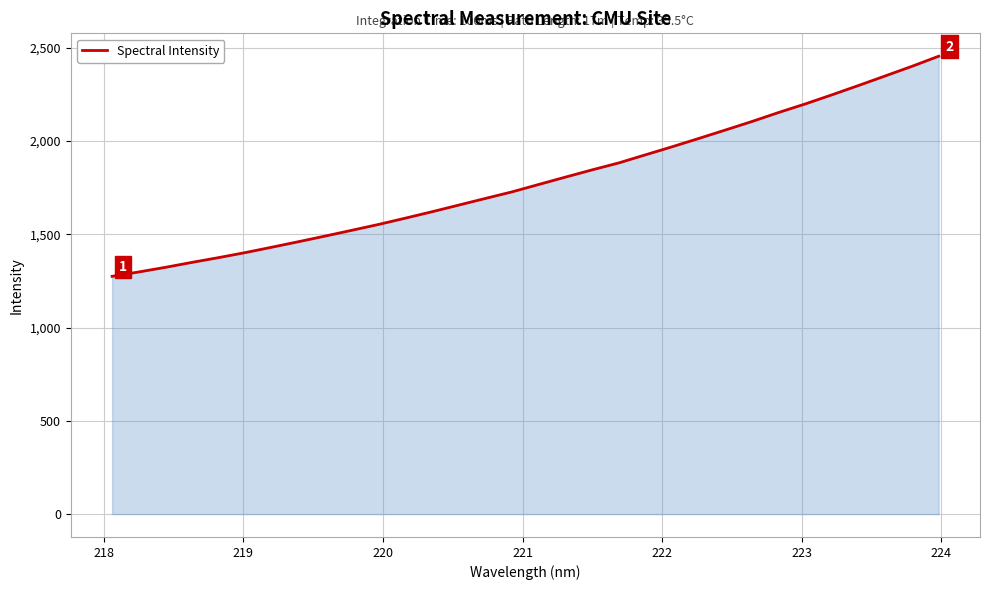

What is the greatest value displayed?

2455.0